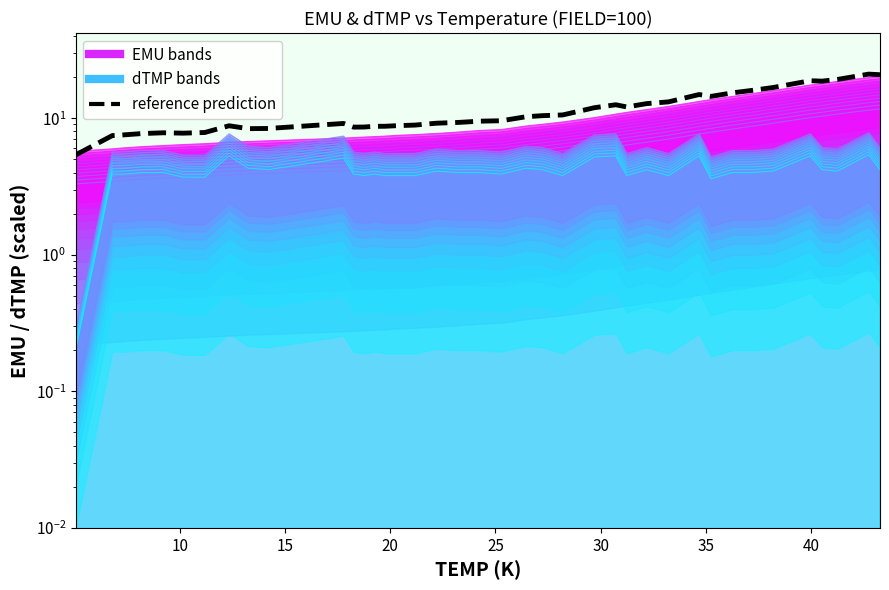

True or false: there are more than 0 points higher than both neighbors.

True